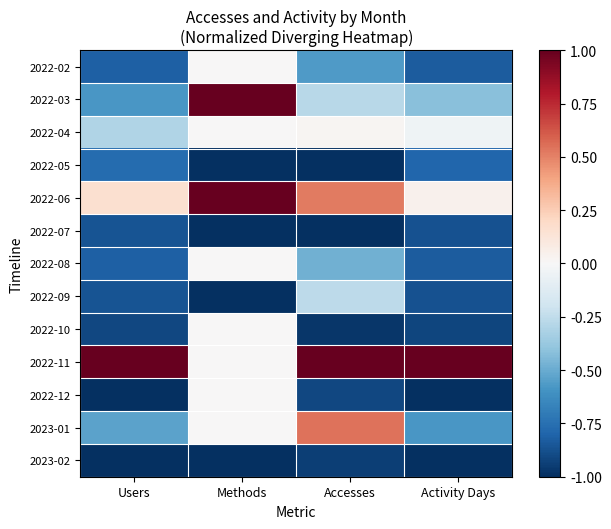

At which category is the sum across all series the highest?

Methods